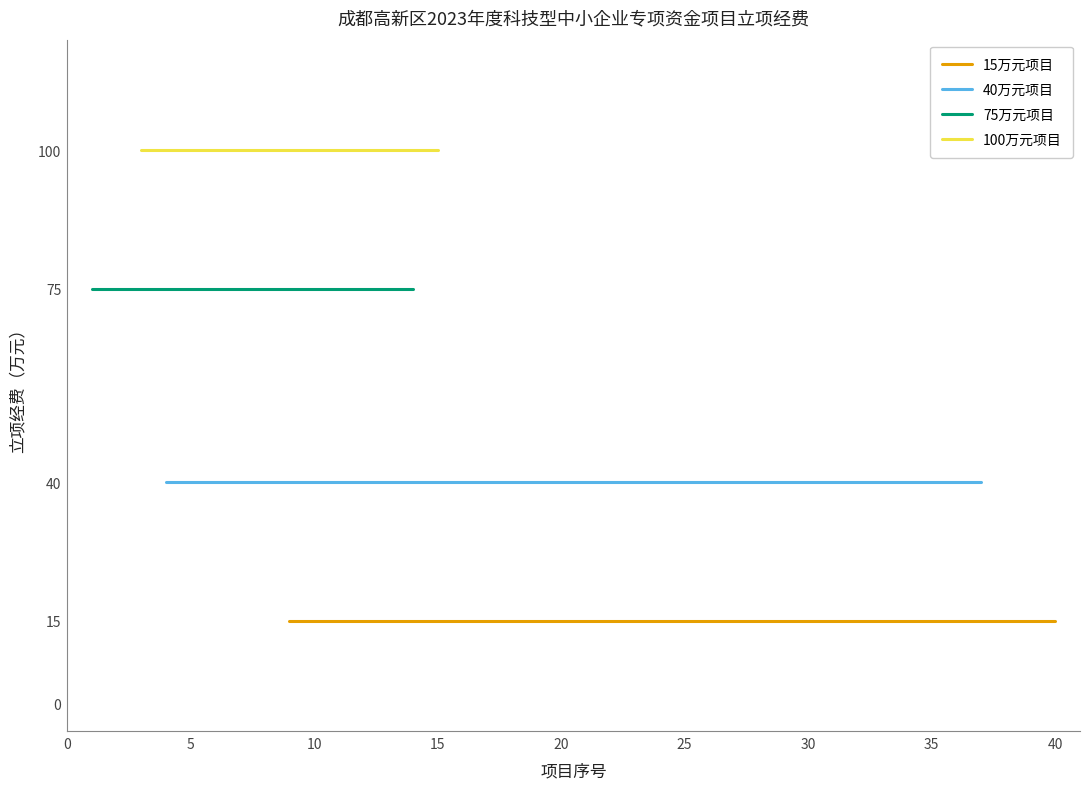

Is it true that 40万元项目 equals 40 at 11?

True